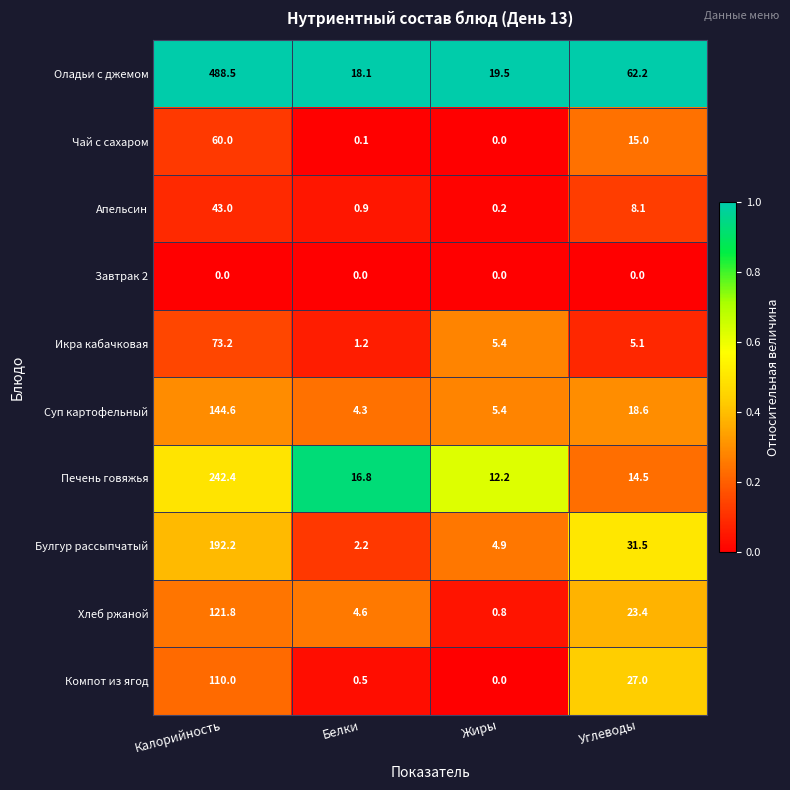

Count the number of categories in the chart.

4